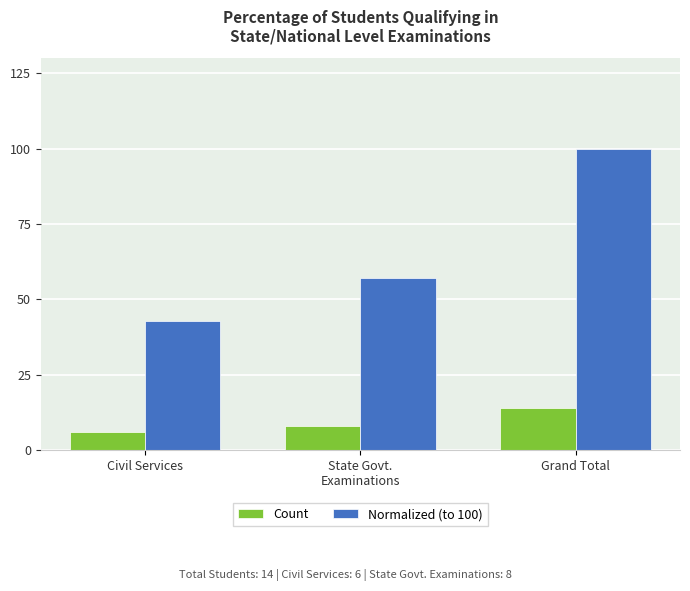

Which series changed the most between State Govt.
Examinations and Grand Total?

Normalized (to 100)